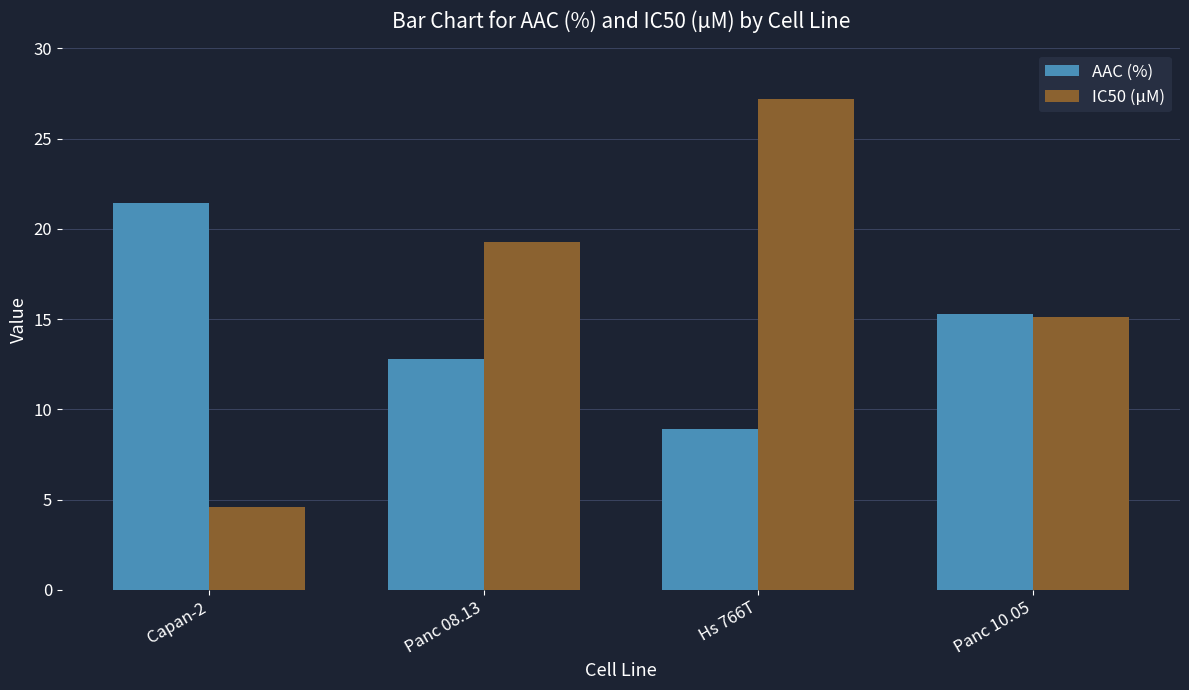

What are all the series names shown in the legend?

AAC (%), IC50 (µM)